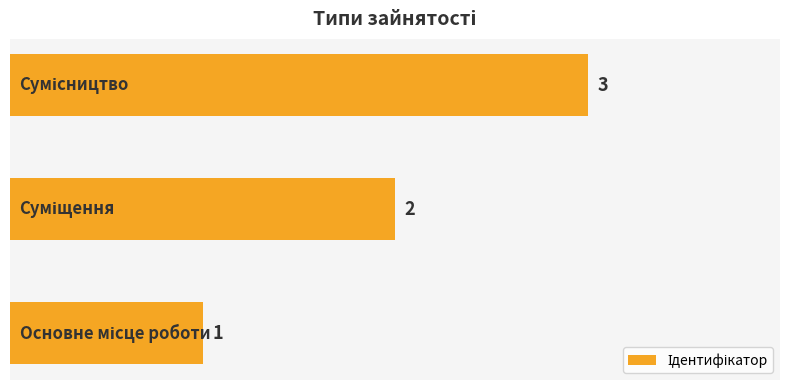

What is the maximum value shown in the chart?

3